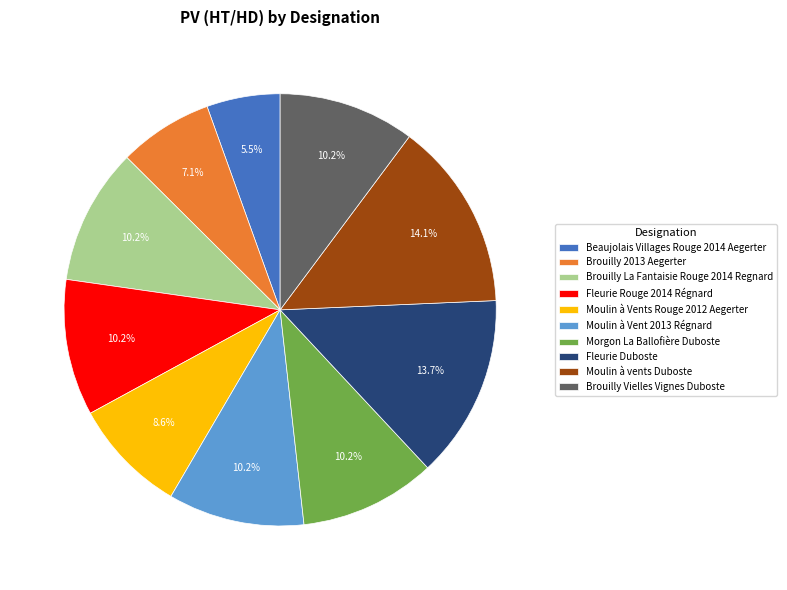

The Brouilly La Fantaisie Rouge 2014 Regnard slice represents 10% of the pie. True or false?

True